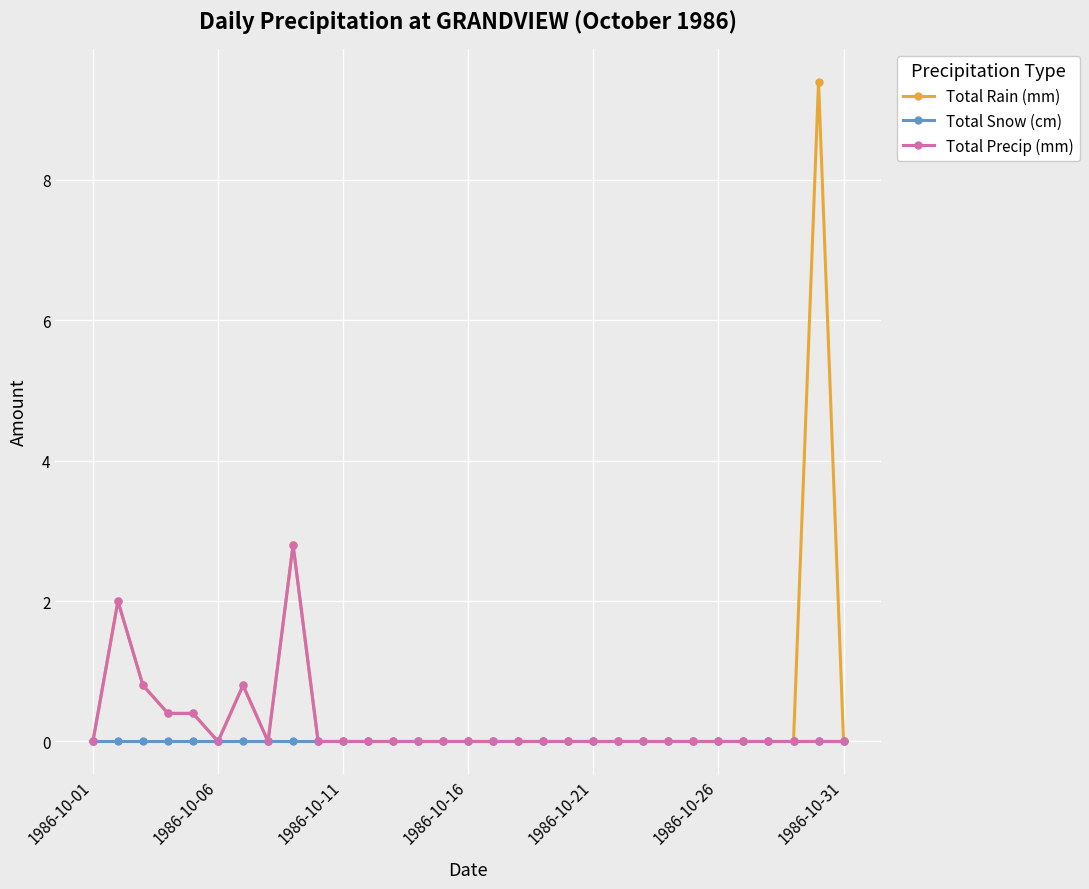

What is the greatest value displayed?

9.4